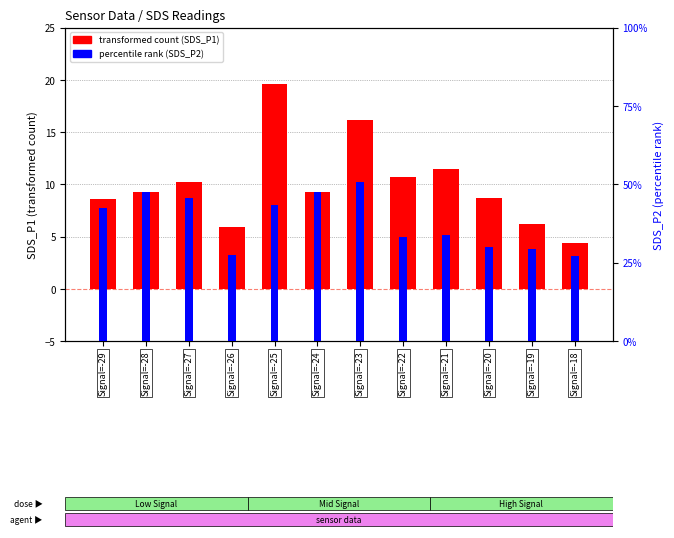

Which label corresponds to the smallest value in the chart?

Signal=-18